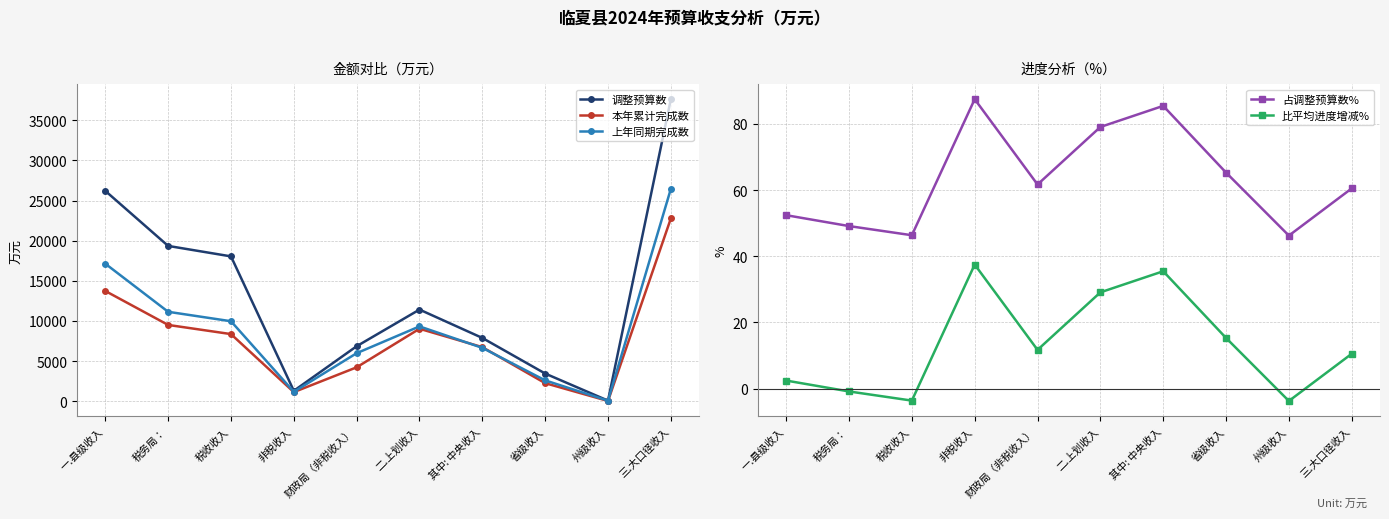

Reading left to right, extract all data points from this chart.

调整预算数: 一.县级收入=26199.0	税务局：=19345.0	税收收入=18042.0	非税收入=1303.0	财政局（非税收入）=6854.0	二.上划收入=11417.0	其中: 中央收入=7885.0	省级收入=3452.0	州级收入=80.0	三.大口径收入=37616.0
本年累计完成数: 一.县级收入=13734.0	税务局：=9505.0	税收收入=8365.0	非税收入=1140.0	财政局（非税收入）=4229.0	二.上划收入=9030.0	其中: 中央收入=6739.0	省级收入=2254.0	州级收入=37.0	三.大口径收入=22764.0
上年同期完成数: 一.县级收入=17129.0	税务局：=11142.0	税收收入=9966.0	非税收入=1176.0	财政局（非税收入）=5987.0	二.上划收入=9323.0	其中: 中央收入=6651.0	省级收入=2602.0	州级收入=70.0	三.大口径收入=26452.0
占调整预算数%: 一.县级收入=52.4	税务局：=49.1	税收收入=46.4	非税收入=87.5	财政局（非税收入）=61.7	二.上划收入=79.1	其中: 中央收入=85.5	省级收入=65.3	州级收入=46.2	三.大口径收入=60.5
比平均进度增减%: 一.县级收入=2.4	税务局：=-0.9	税收收入=-3.6	非税收入=37.5	财政局（非税收入）=11.7	二.上划收入=29.1	其中: 中央收入=35.5	省级收入=15.3	州级收入=-3.8	三.大口径收入=10.5